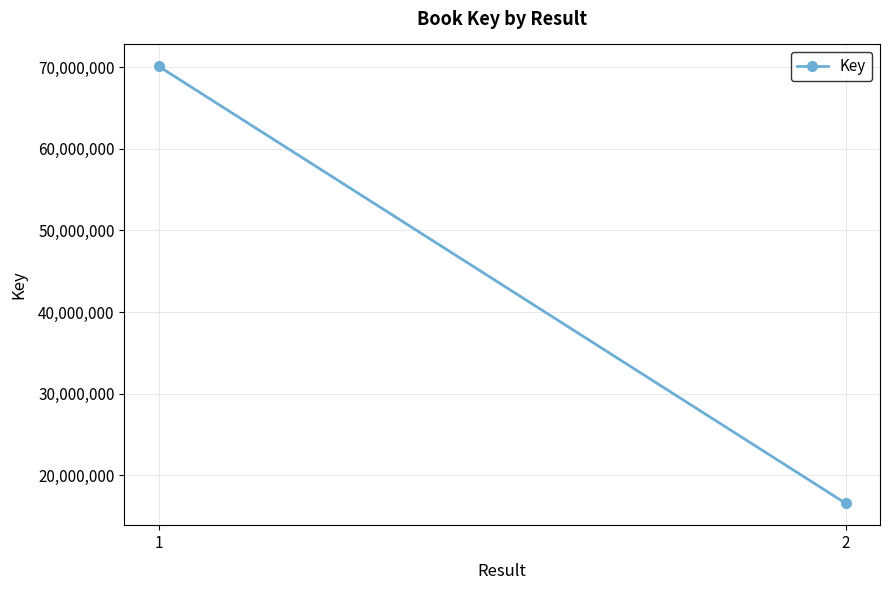

Rank the categories by value from lowest to highest.

2, 1